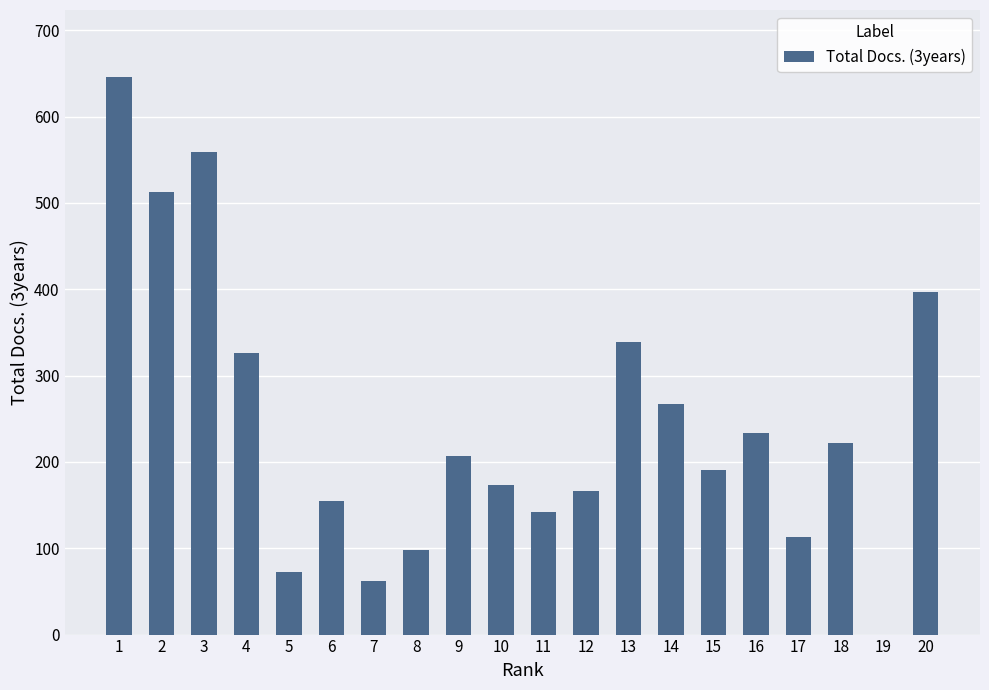

What is the difference between the values at 16 and 20?

163